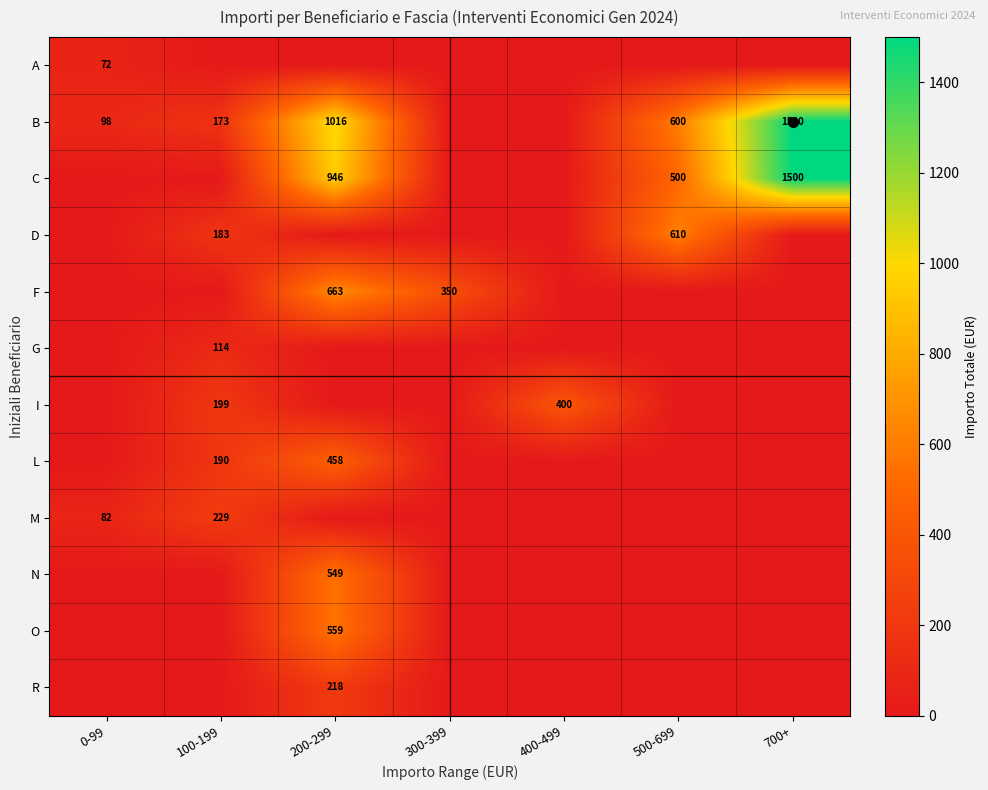

At how many categories does at least one series exceed 566?

3